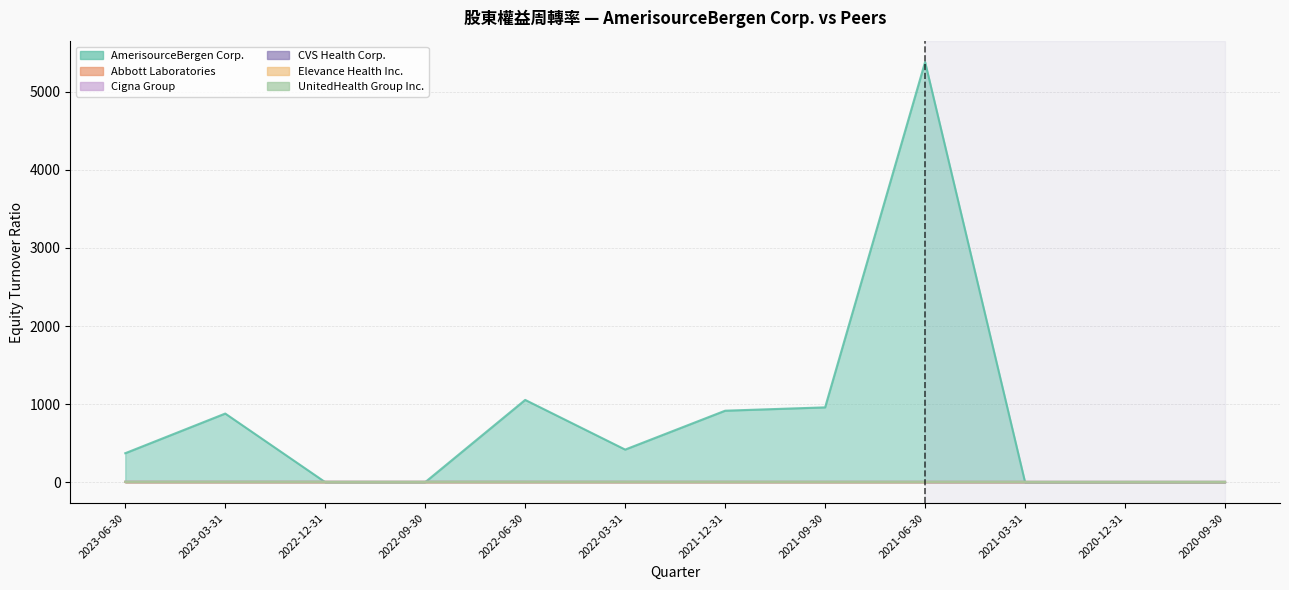

Reading right to left, extract all data points from this chart.

AmerisourceBergen Corp.: 2020-09-30=0.0	2020-12-31=0.0	2021-03-31=0.0	2021-06-30=5382.3	2021-09-30=958.1	2021-12-31=915.4	2022-03-31=417.3	2022-06-30=1053.6	2022-09-30=0.0	2022-12-31=0.0	2023-03-31=878.8	2023-06-30=370.9
Abbott Laboratories: 2020-09-30=1.1	2020-12-31=1.1	2021-03-31=1.2	2021-06-30=1.2	2021-09-30=1.2	2021-12-31=1.3	2022-03-31=1.2	2022-06-30=1.3	2022-09-30=1.2	2022-12-31=1.1	2023-03-31=1.1	2023-06-30=1.1
Cigna Group: 2020-09-30=3.2	2020-12-31=3.4	2021-03-31=3.4	2021-06-30=3.6	2021-09-30=3.7	2021-12-31=3.8	2022-03-31=3.9	2022-06-30=4.0	2022-09-30=4.0	2022-12-31=4.1	2023-03-31=4.1	2023-06-30=4.1
CVS Health Corp.: 2020-09-30=3.9	2020-12-31=3.8	2021-03-31=3.8	2021-06-30=3.8	2021-09-30=3.9	2021-12-31=4.0	2022-03-31=4.1	2022-06-30=4.5	2022-09-30=4.5	2022-12-31=4.6	2023-03-31=4.7	2023-06-30=4.7
Elevance Health Inc.: 2020-09-30=3.6	2020-12-31=3.6	2021-03-31=3.6	2021-06-30=3.7	2021-09-30=3.8	2021-12-31=4.0	2022-03-31=4.1	2022-06-30=4.2	2022-09-30=4.3	2022-12-31=4.3	2023-03-31=4.3	2023-06-30=4.4
UnitedHealth Group Inc.: 2020-09-30=3.9	2020-12-31=3.9	2021-03-31=3.9	2021-06-30=4.0	2021-09-30=4.0	2021-12-31=4.1	2022-03-31=4.2	2022-06-30=4.2	2022-09-30=4.1	2022-12-31=4.1	2023-03-31=4.2	2023-06-30=4.2